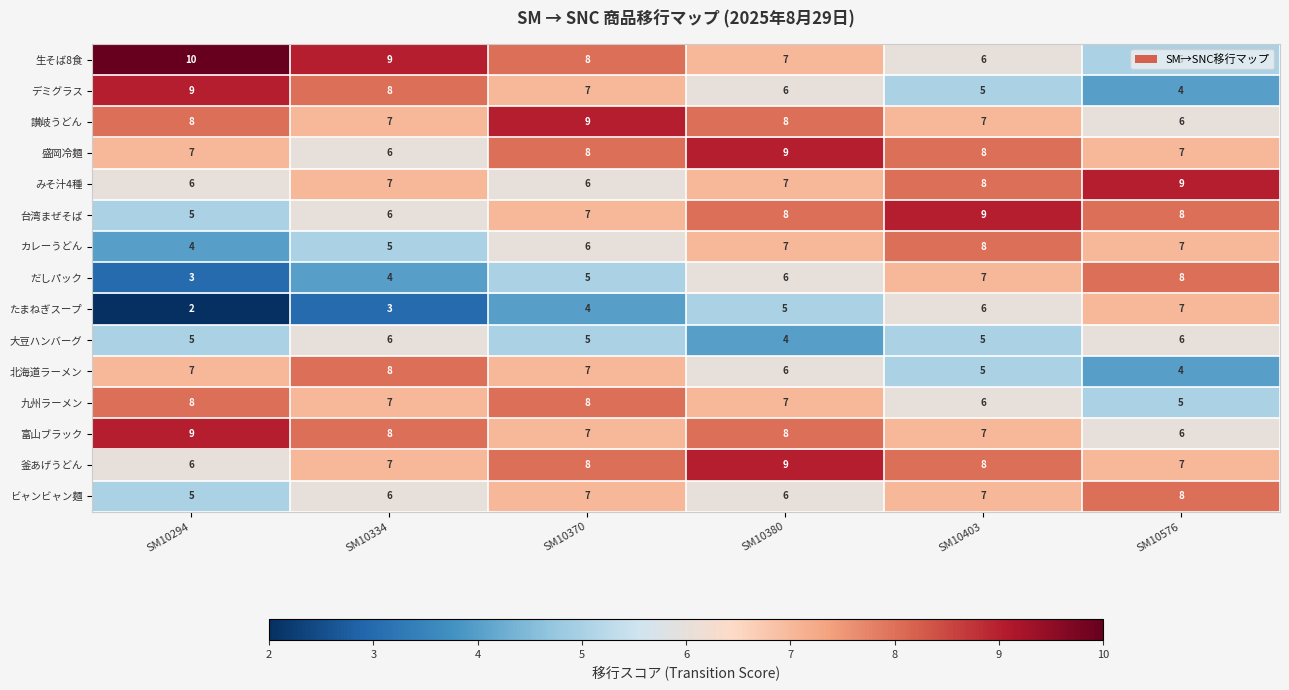

What is the sum of all 台湾まぜそば values?

43